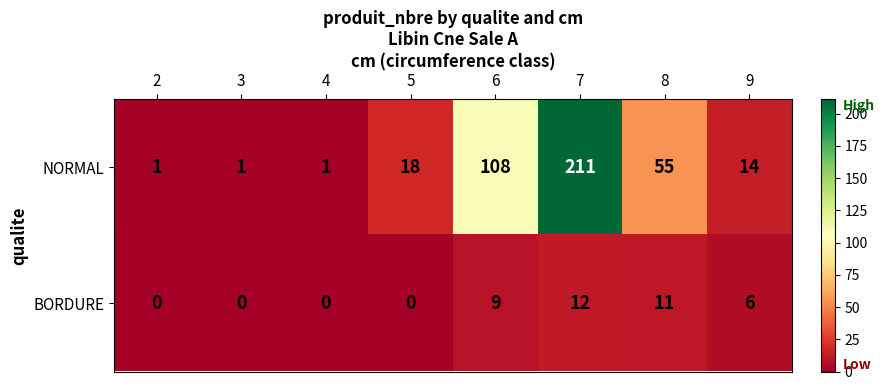

The BORDURE series shows 17 at 7. True or false?

False